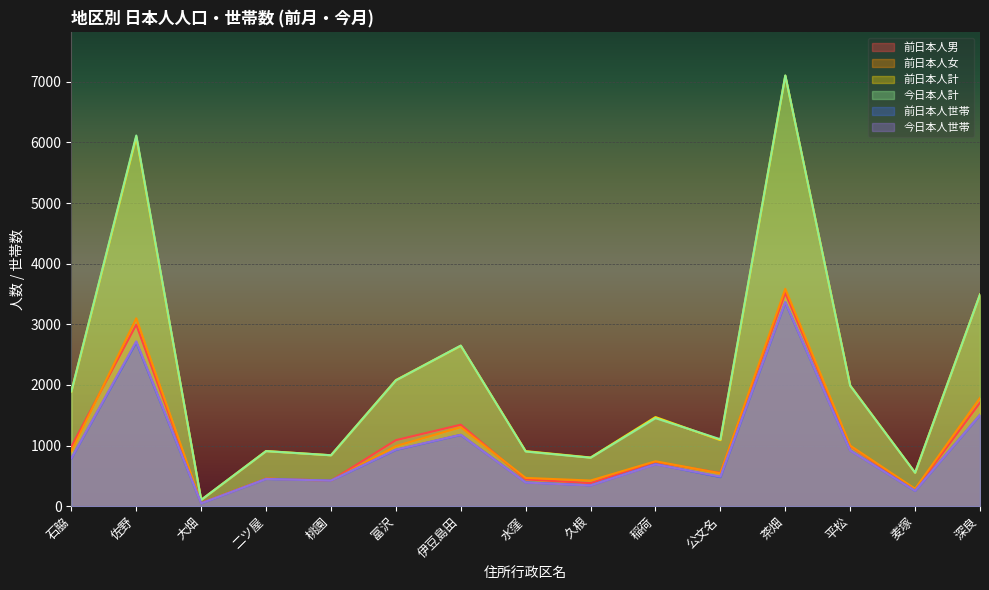

What is the average value of the 今日本人計 series?

2132